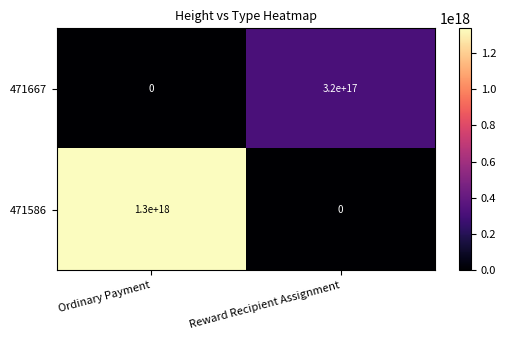

Which series changed the most between Ordinary Payment and Reward Recipient Assignment?

471586